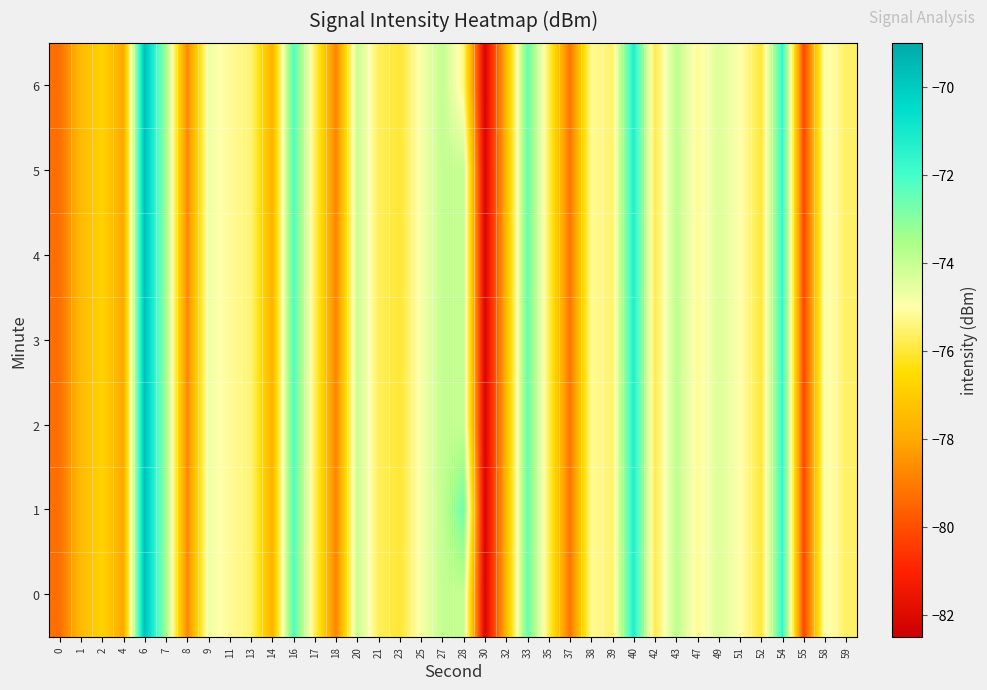

Reading left to right, what are all the values shown in this chart?

0: 0=-79.3	1=-77.5	2=-76.8	4=-78.0	6=-69.7	7=-73.4	8=-78.8	9=-74.7	11=-75.2	13=-75.5	14=-77.7	16=-72.2	17=-75.7	18=-78.8	20=-74.0	21=-75.7	23=-76.0	25=-74.9	27=-74.0	28=-74.0	30=-82.2	32=-77.6	33=-72.5	35=-75.7	37=-79.2	38=-75.2	39=-75.5	40=-71.2	42=-75.8	43=-73.9	47=-75.2	49=-74.4	51=-75.0	52=-76.0	54=-71.7	55=-80.2	58=-74.8	59=-75.6
1: 0=-79.3	1=-77.5	2=-76.8	4=-78.0	6=-69.7	7=-73.4	8=-78.8	9=-74.7	11=-75.2	13=-75.5	14=-77.7	16=-72.2	17=-75.7	18=-78.8	20=-74.0	21=-75.7	23=-76.0	25=-74.9	27=-74.0	28=-72.6	30=-82.2	32=-77.6	33=-72.5	35=-75.7	37=-79.2	38=-75.2	39=-75.5	40=-71.2	42=-75.8	43=-73.9	47=-75.2	49=-74.4	51=-75.0	52=-76.0	54=-71.7	55=-80.2	58=-74.8	59=-75.6
2: 0=-79.3	1=-77.5	2=-76.8	4=-78.0	6=-69.7	7=-73.4	8=-78.8	9=-74.7	11=-75.2	13=-75.5	14=-77.7	16=-72.2	17=-75.7	18=-78.8	20=-74.0	21=-75.7	23=-76.0	25=-74.9	27=-74.0	28=-74.0	30=-82.2	32=-77.6	33=-72.5	35=-75.7	37=-79.2	38=-75.2	39=-75.5	40=-71.2	42=-75.8	43=-73.9	47=-75.2	49=-74.4	51=-75.0	52=-76.0	54=-71.7	55=-80.2	58=-74.8	59=-75.6
3: 0=-79.3	1=-77.5	2=-76.8	4=-78.0	6=-69.7	7=-73.4	8=-78.8	9=-74.7	11=-75.2	13=-75.5	14=-77.7	16=-72.2	17=-75.7	18=-78.8	20=-74.0	21=-75.7	23=-76.0	25=-74.9	27=-74.0	28=-74.0	30=-82.2	32=-77.6	33=-72.5	35=-75.7	37=-79.2	38=-75.2	39=-75.5	40=-71.2	42=-75.8	43=-73.9	47=-75.2	49=-74.4	51=-75.0	52=-76.0	54=-71.7	55=-80.2	58=-74.8	59=-75.6
4: 0=-79.3	1=-77.5	2=-76.8	4=-78.0	6=-69.7	7=-73.4	8=-78.8	9=-74.7	11=-75.2	13=-75.5	14=-77.7	16=-72.2	17=-75.7	18=-78.8	20=-74.0	21=-75.7	23=-76.0	25=-74.9	27=-74.0	28=-74.0	30=-82.2	32=-77.6	33=-72.5	35=-75.7	37=-79.2	38=-75.2	39=-75.5	40=-71.2	42=-75.8	43=-73.9	47=-75.2	49=-74.4	51=-75.0	52=-76.0	54=-71.7	55=-80.2	58=-74.8	59=-75.6
5: 0=-79.3	1=-77.5	2=-76.8	4=-78.0	6=-69.7	7=-73.4	8=-78.8	9=-74.7	11=-75.2	13=-75.5	14=-77.7	16=-72.2	17=-75.7	18=-78.8	20=-74.0	21=-75.7	23=-76.0	25=-74.9	27=-74.0	28=-74.0	30=-82.2	32=-77.6	33=-72.5	35=-75.7	37=-79.2	38=-75.2	39=-75.5	40=-71.2	42=-75.8	43=-73.9	47=-75.2	49=-74.4	51=-75.0	52=-76.0	54=-71.7	55=-80.2	58=-74.8	59=-75.6
6: 0=-79.3	1=-77.5	2=-76.8	4=-78.0	6=-69.7	7=-73.4	8=-78.8	9=-74.7	11=-75.2	13=-75.5	14=-77.7	16=-72.2	17=-75.7	18=-78.8	20=-74.0	21=-75.7	23=-76.0	25=-74.9	27=-74.0	28=-75.3	30=-82.2	32=-77.6	33=-72.5	35=-75.7	37=-79.2	38=-75.2	39=-75.5	40=-71.2	42=-75.8	43=-73.9	47=-75.2	49=-74.4	51=-75.0	52=-76.0	54=-71.7	55=-80.2	58=-74.8	59=-75.6